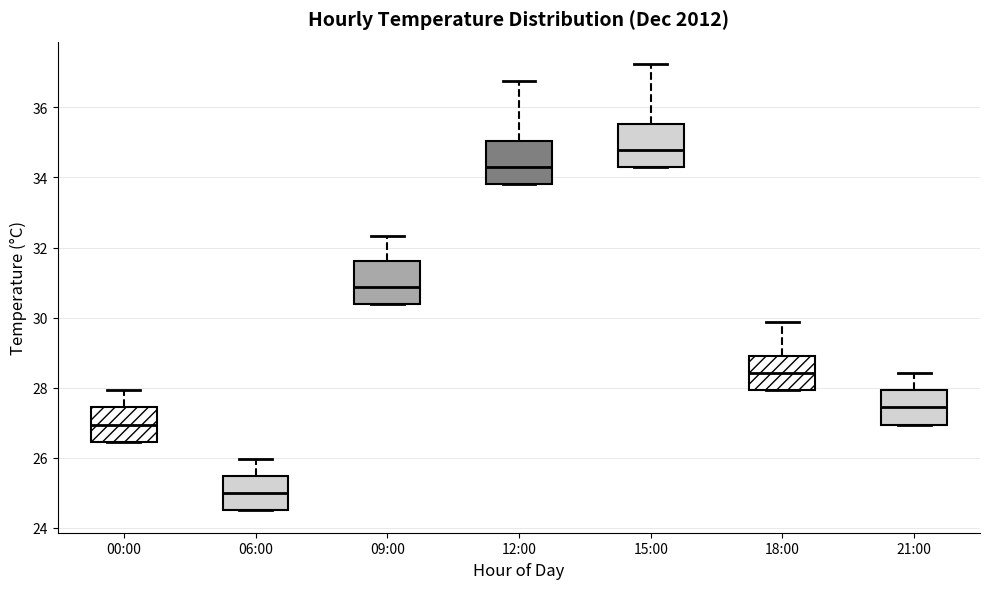

Reading left to right, read every box against the y-axis: the position of its median line, the range the box covers, and the ends of its whiskers. The values are not printed on the chart, so give them approximately, as read against the axis.

00:00: median 27.0, box 26.4 to 27.4, whiskers 26.4 to 28.0
06:00: median 25.0, box 24.6 to 25.4, whiskers 24.6 to 26.0
09:00: median 30.8, box 30.4 to 31.6, whiskers 30.4 to 32.4
12:00: median 34.4, box 33.8 to 35.0, whiskers 33.8 to 36.8
15:00: median 34.8, box 34.4 to 35.6, whiskers 34.4 to 37.2
18:00: median 28.4, box 28.0 to 29.0, whiskers 28.0 to 29.8
21:00: median 27.4, box 27.0 to 28.0, whiskers 27.0 to 28.4